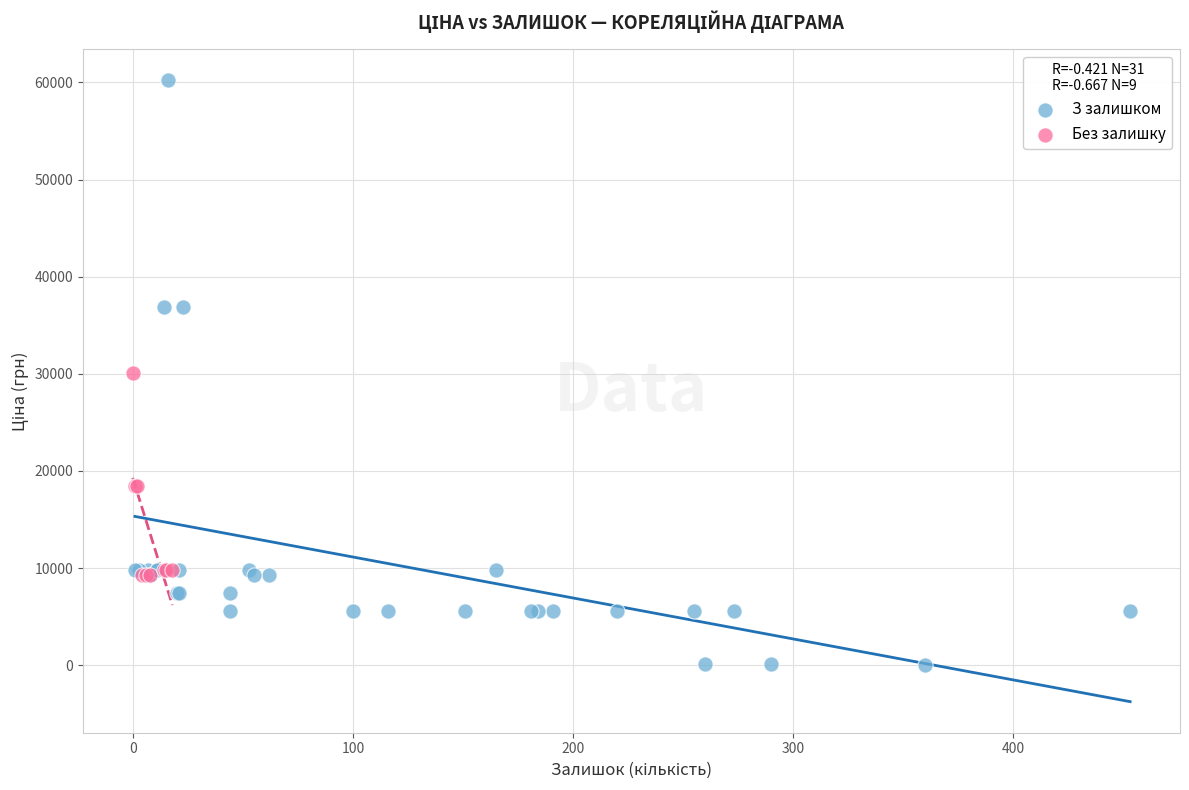

Which series has the widest spread of Y values?

З залишком